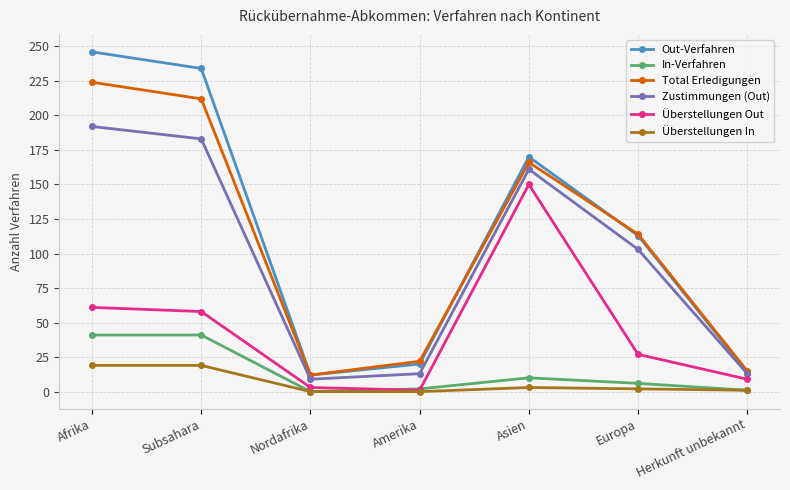

The value of Überstellungen Out at Amerika is 1. True or false?

True